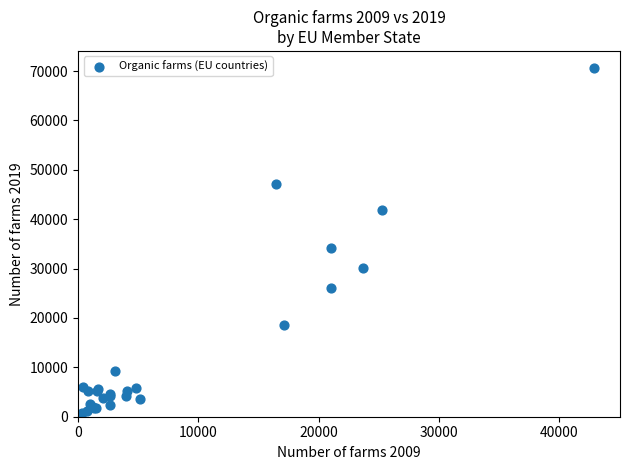

What Y value in the scatter plot is closest to 35292?

34136